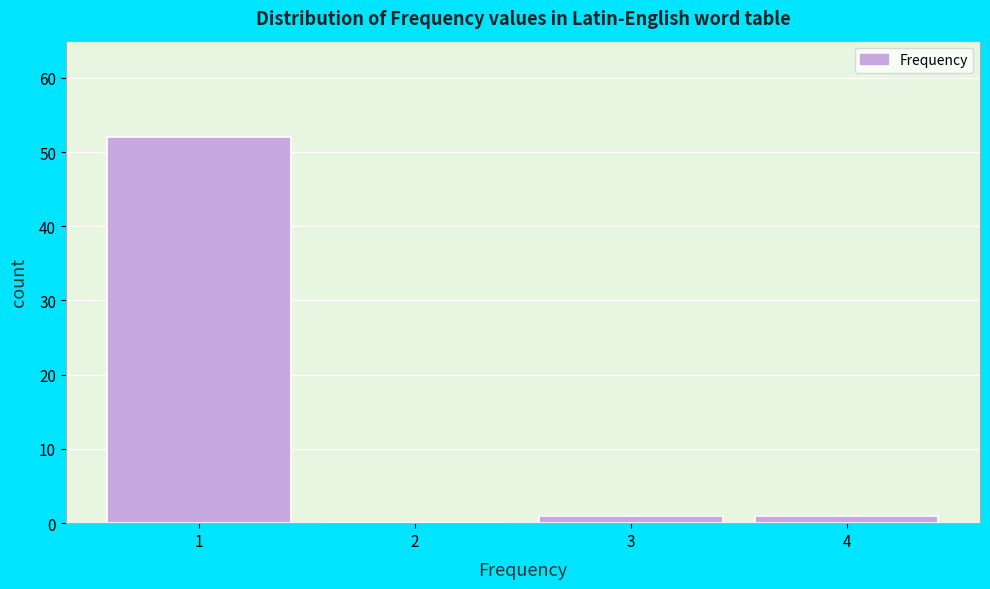

Reading left to right, transcribe this chart: for each bar, give the range it covers on the x-axis and its height. The values are not printed on the chart, so give them approximately, as read against the axis.

0.5 to 1.5: 52
1.5 to 2.5: 0
2.5 to 3.5: 1
3.5 to 4.5: 1